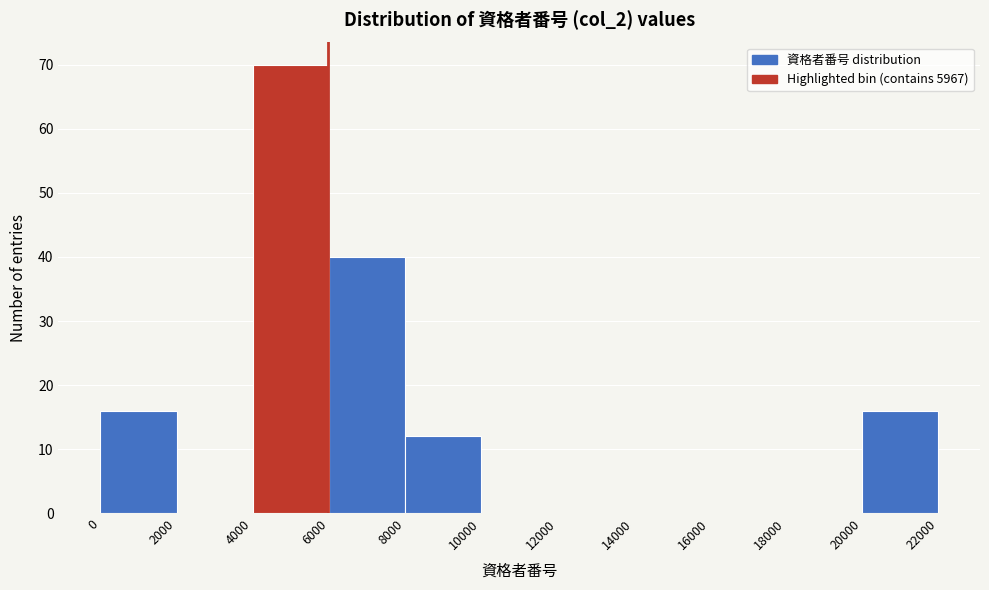

How tall is the bar that spans 8000 to 10000 on the x-axis? The values are not printed on the chart, so give them approximately, as read against the axis.

12